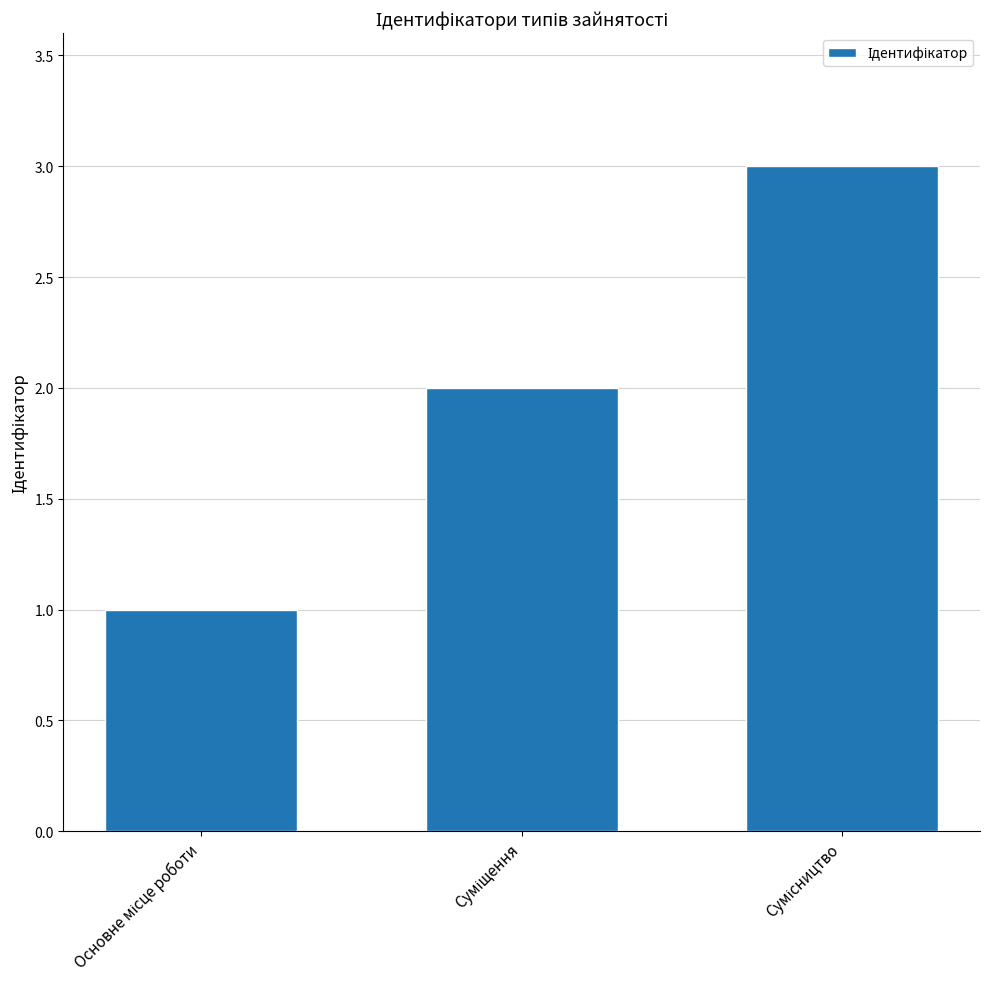

What is the greatest value displayed?

3